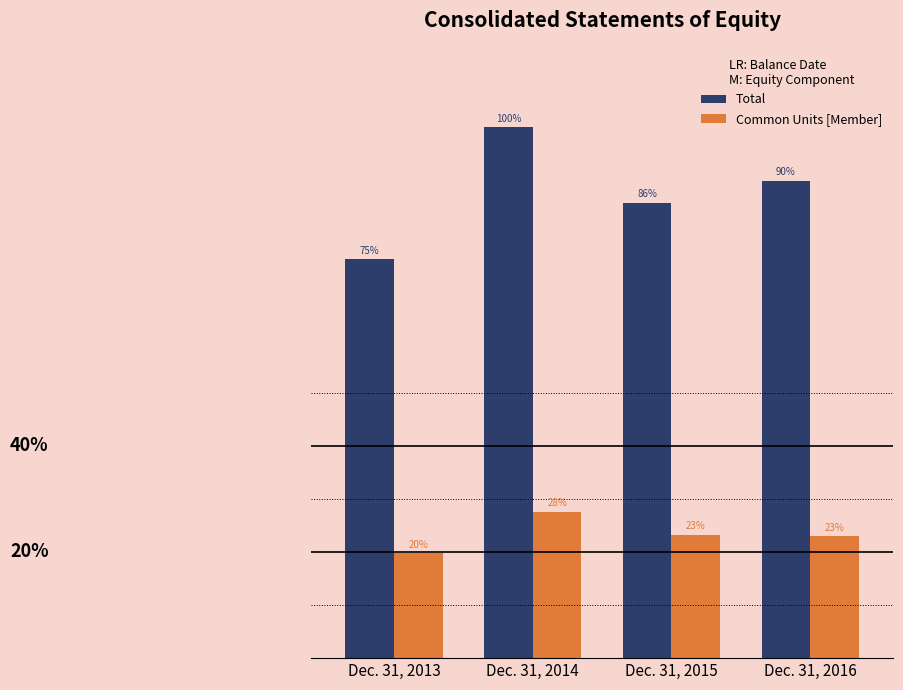

What are all the series names shown in the legend?

Total, Common Units [Member]